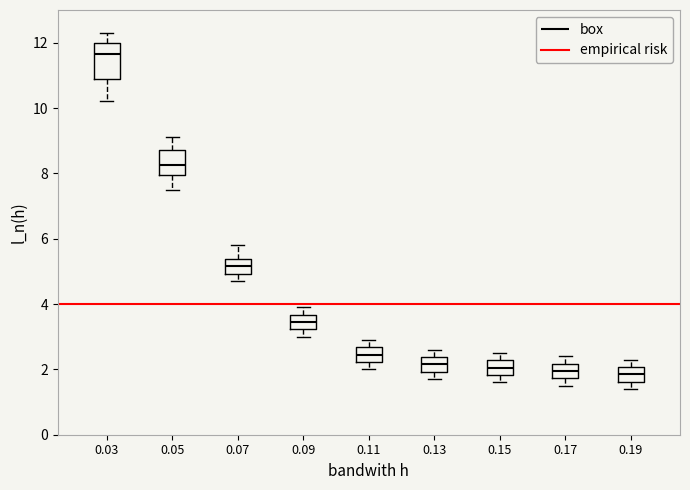

Which box's median line is the highest?

0.03